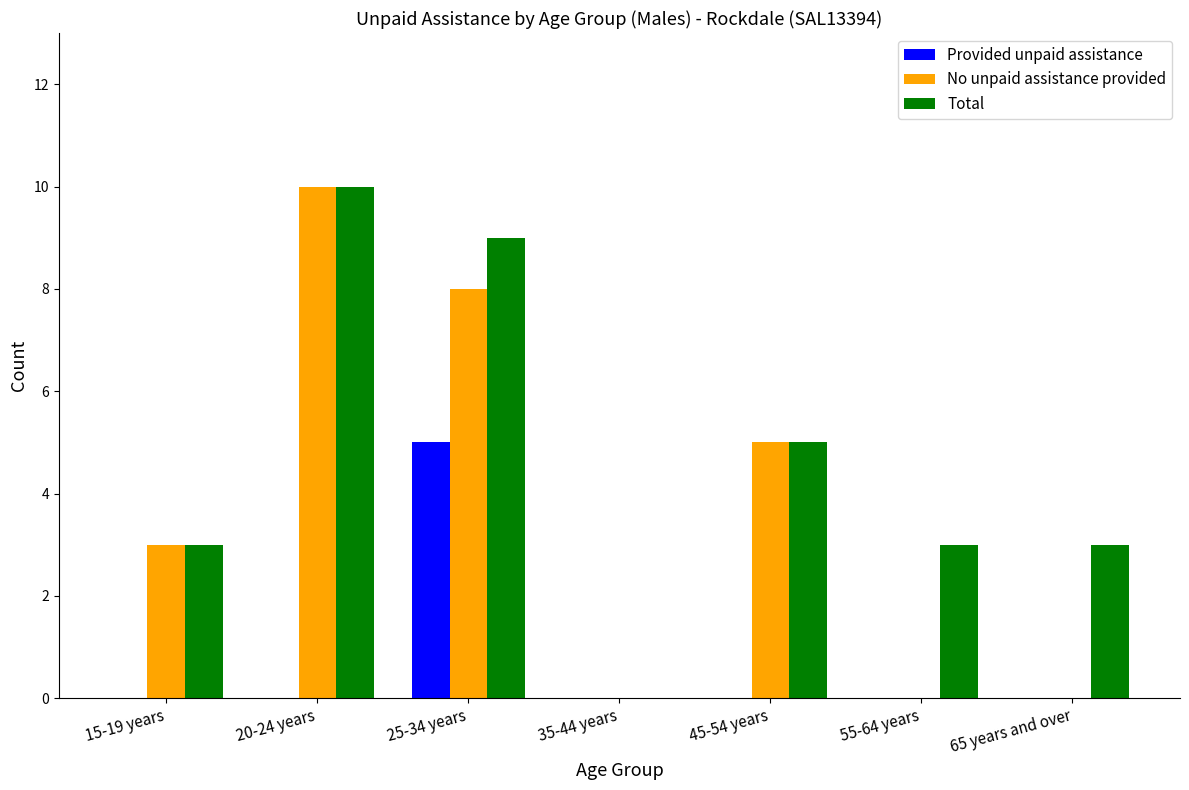

What is the maximum value shown in the chart?

10